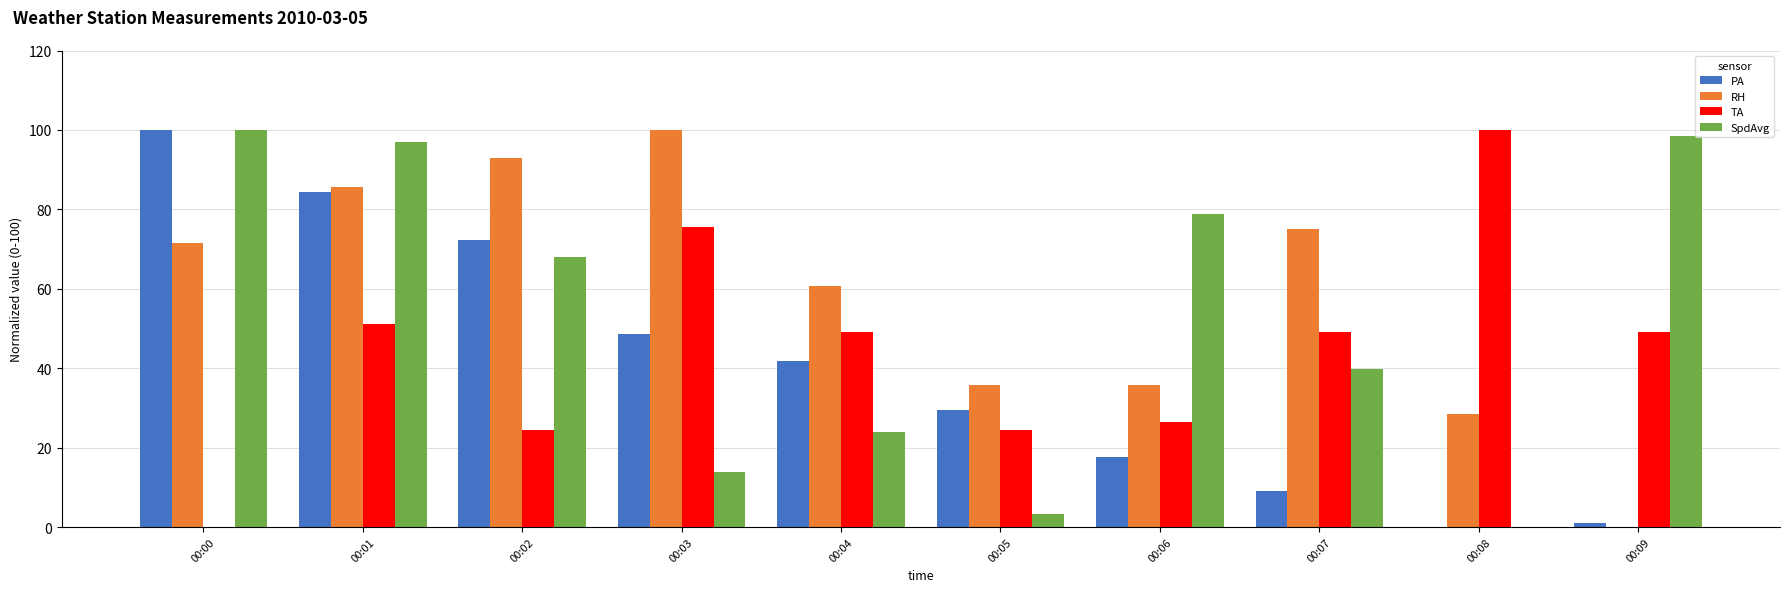

Reading left to right, list all the values displayed in this chart.

PA: 00:00=100.0	00:01=84.3	00:02=72.2	00:03=48.5	00:04=41.8	00:05=29.4	00:06=17.7	00:07=9.0	00:08=0.0	00:09=1.0
RH: 00:00=71.4	00:01=85.7	00:02=92.9	00:03=100.0	00:04=60.7	00:05=35.7	00:06=35.7	00:07=75.0	00:08=28.5	00:09=0.0
TA: 00:00=0.0	00:01=51.0	00:02=24.5	00:03=75.5	00:04=49.0	00:05=24.5	00:06=26.5	00:07=49.0	00:08=100.0	00:09=49.0
SpdAvg: 00:00=100.0	00:01=97.0	00:02=67.9	00:03=13.7	00:04=23.9	00:05=3.4	00:06=78.7	00:07=39.8	00:08=0.0	00:09=98.6